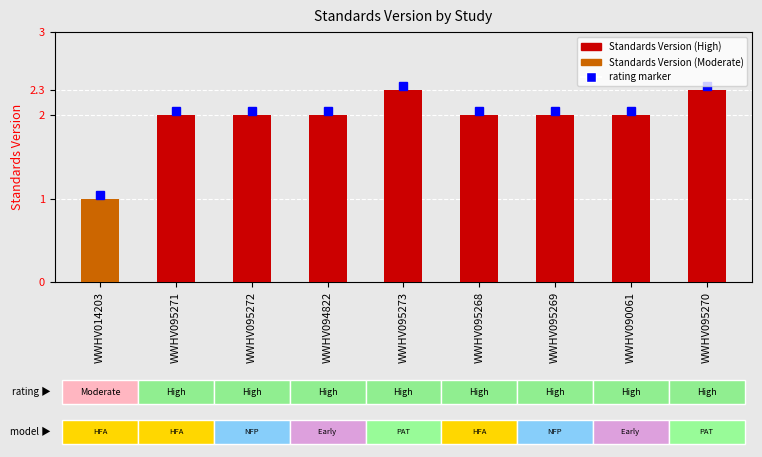

What is the maximum value shown in the chart?

2.3